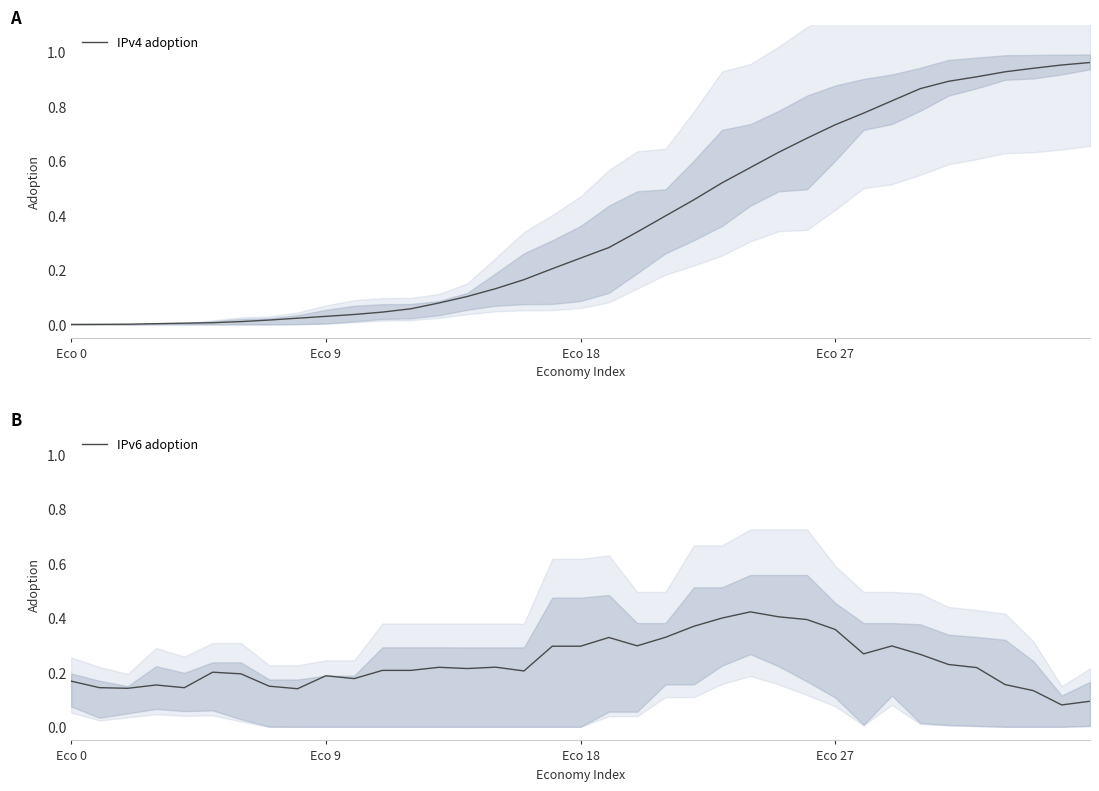

At which category is the sum across all series the highest?

30